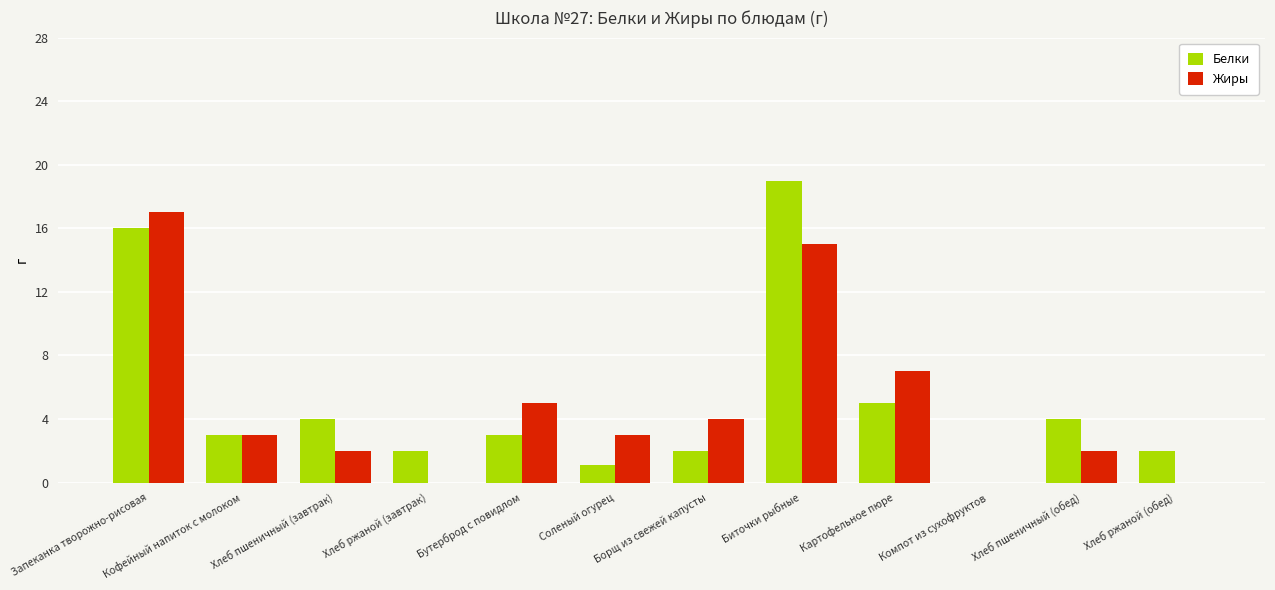

Where does the Белки series first go above 3?

Запеканка творожно-рисовая